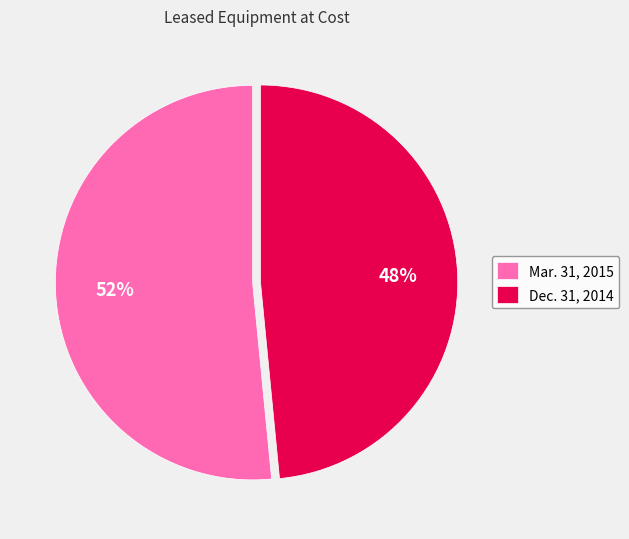

What percentage is the Dec. 31, 2014 slice, to the nearest percent?

48%